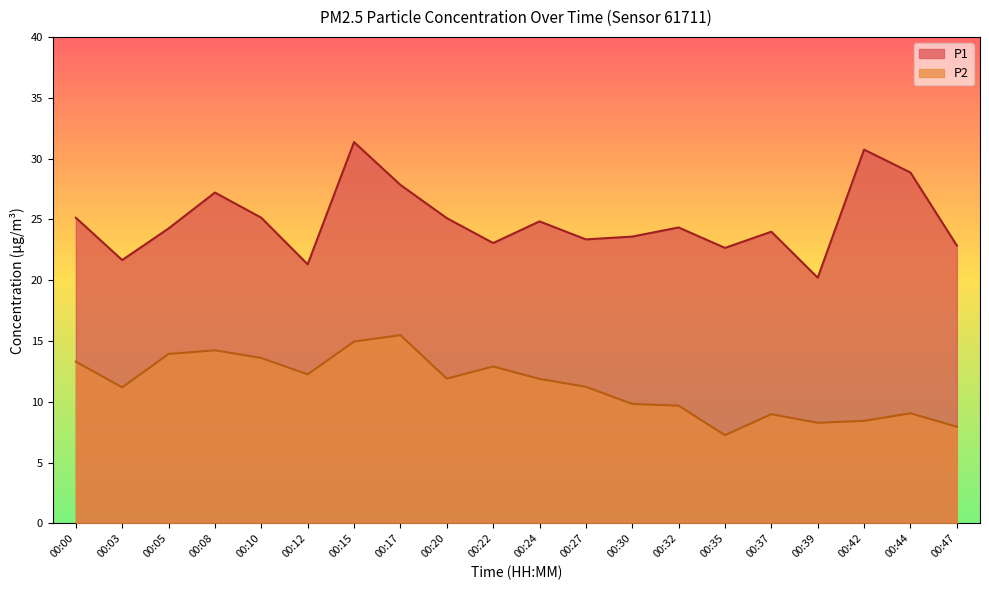

How many values in the P2 series are below 11?

8